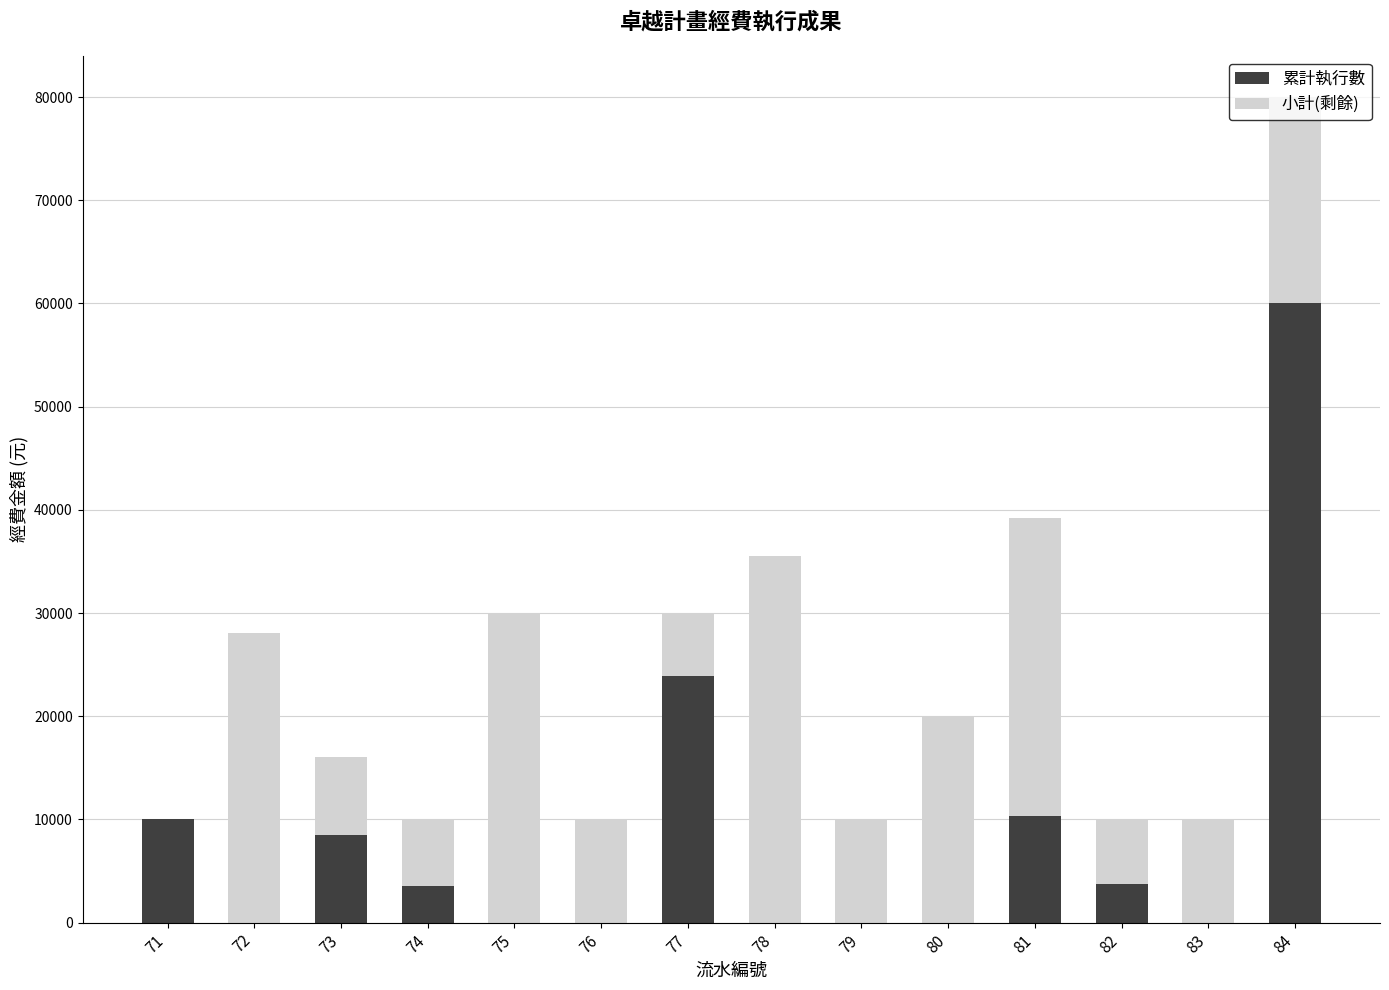

What is the sum of all 累計執行數 values?

119934